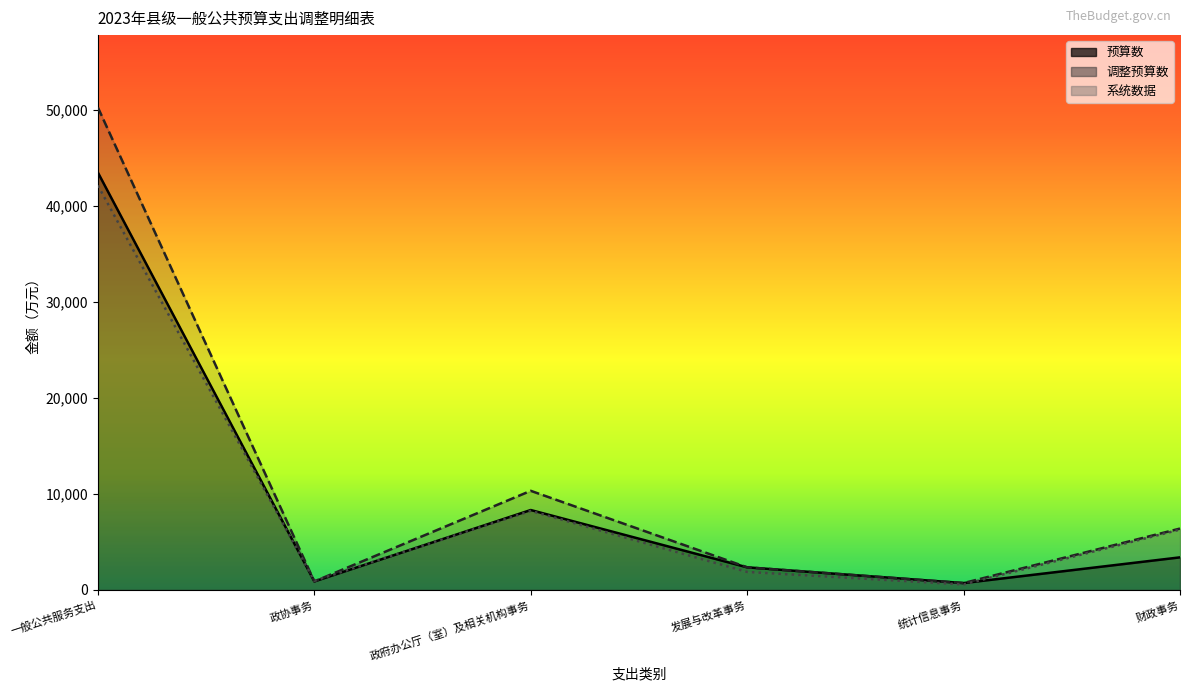

How many interior local peaks does the 调整预算数 series have?

1